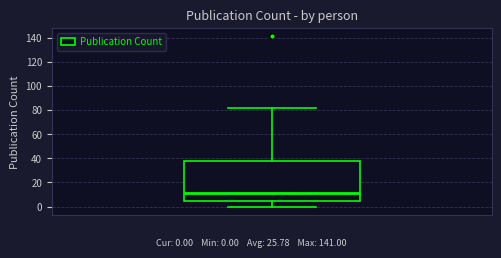

Read this box plot against the y-axis: the position of the median line, the range covered by the box, and the ends of both whiskers. The values are not printed on the chart, so give them approximately, as read against the axis.

median 12, box 4 to 38, whiskers 0 to 82